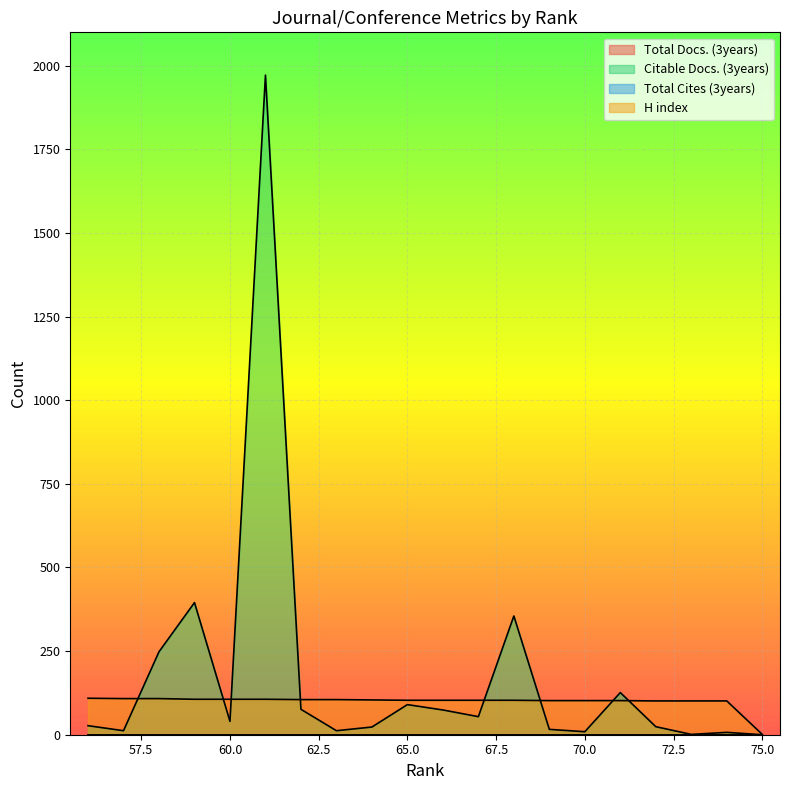

The value of Citable Docs. (3years) at 69 is 16. True or false?

True